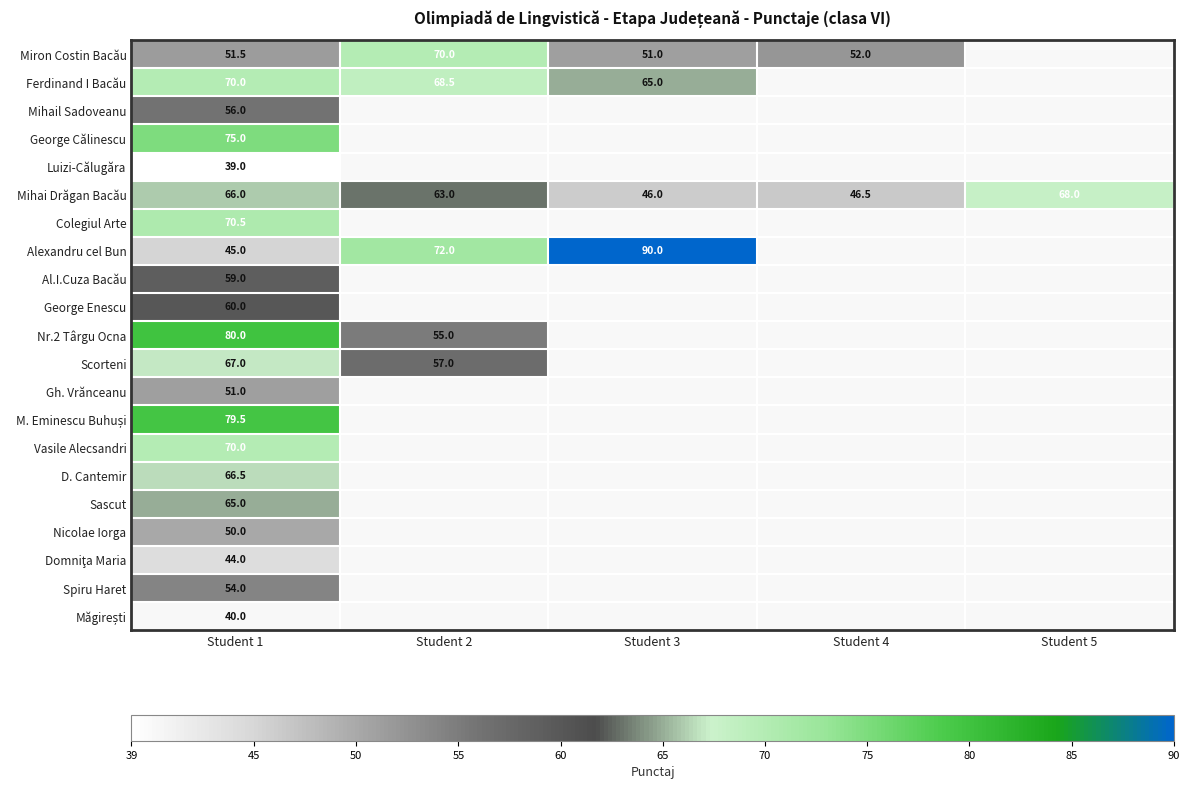

Is it true that Miron Costin Bacău equals 51.0 at Student 3?

True